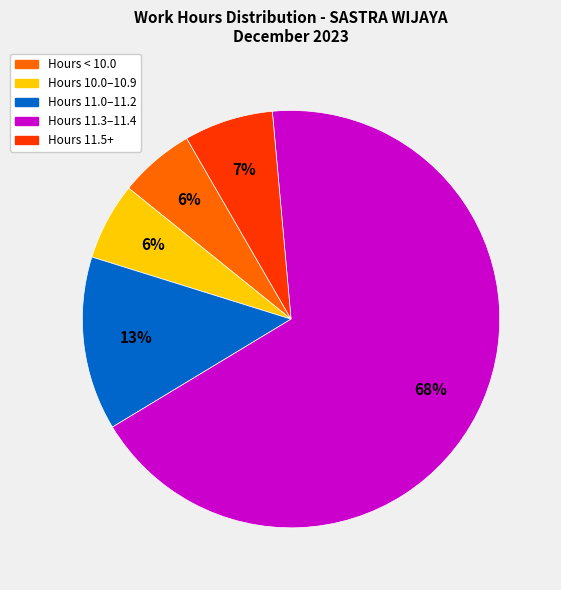

Which slice is the largest?

Hours 11.3–11.4